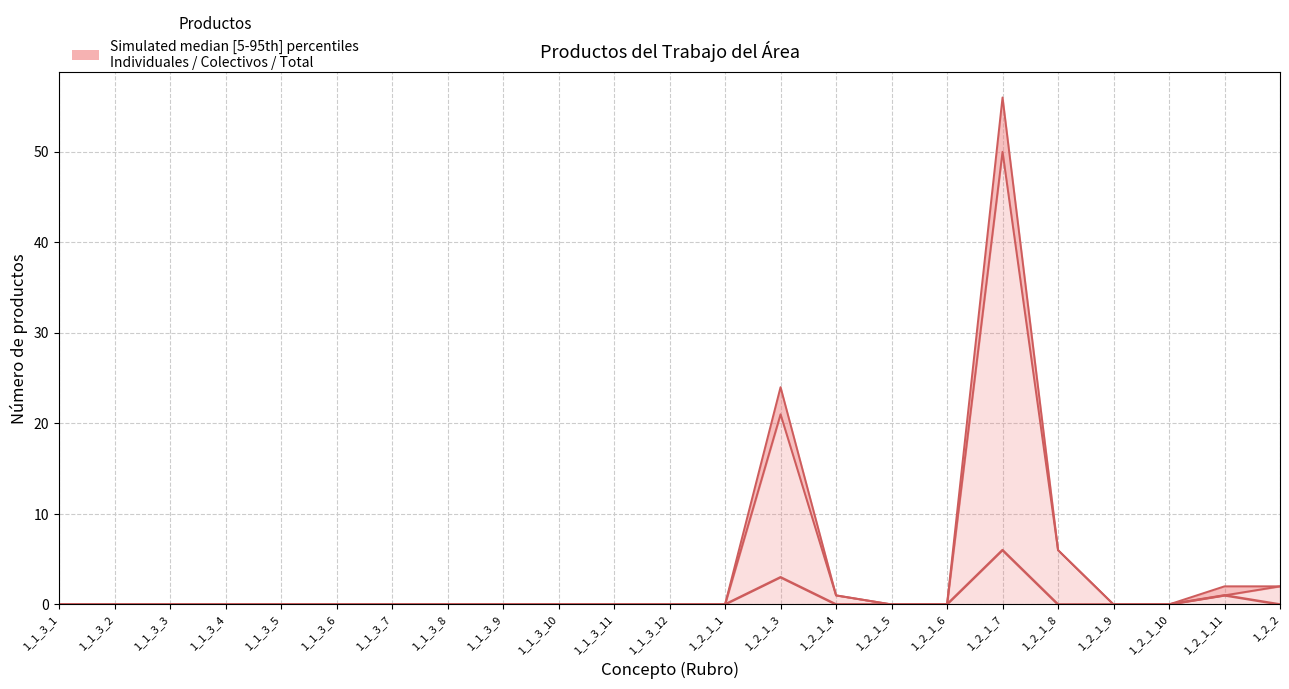

What is the value of the Individuales point at the 18th from the left?

50